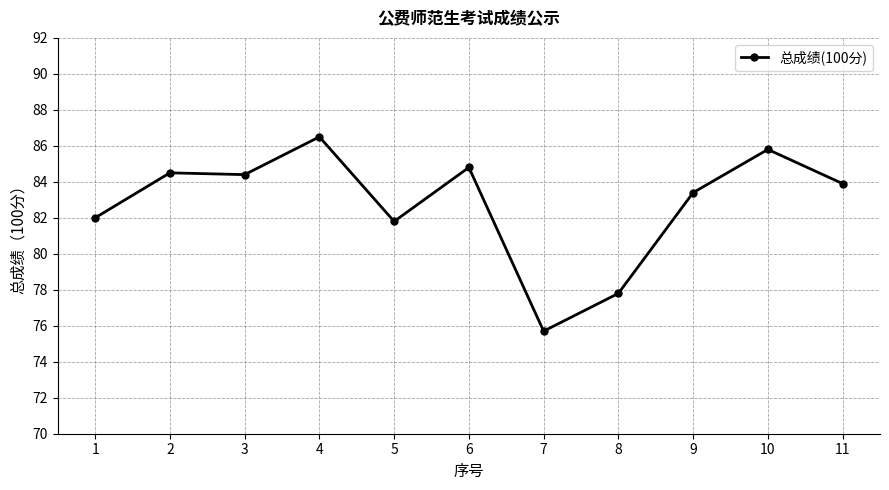

What is the value of the 3rd point from the left?

84.4